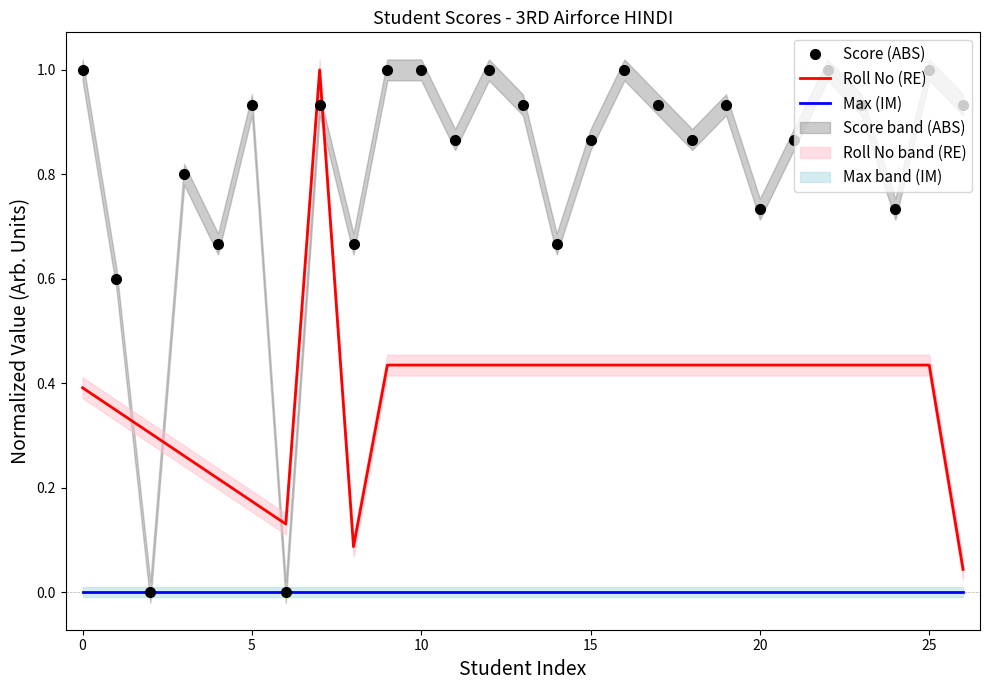

Is it true that Max (IM) equals 0.0 at 26?

True